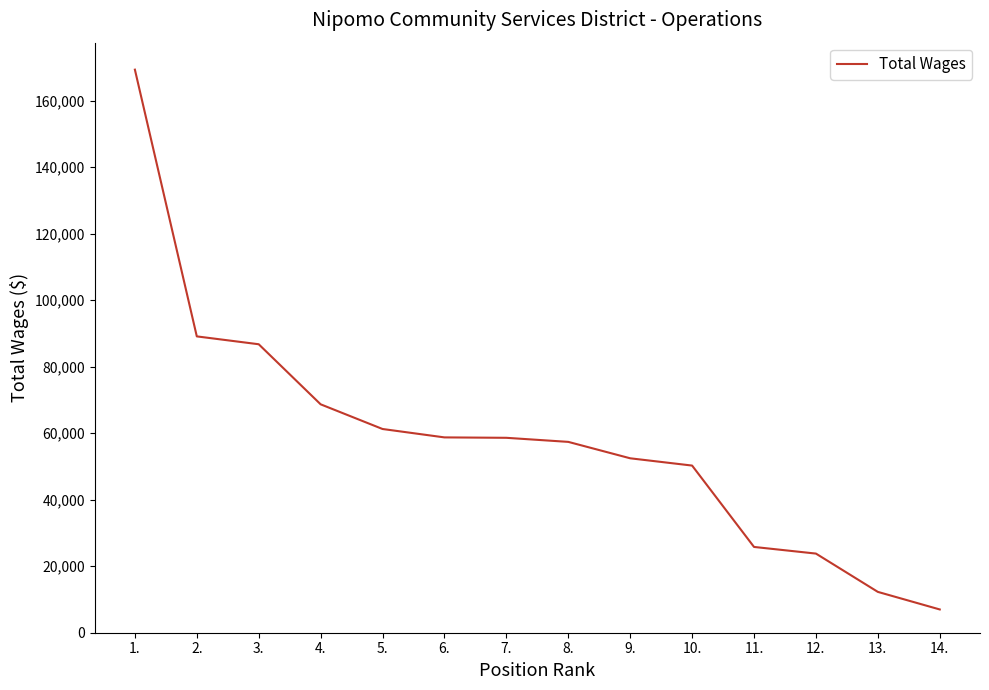

What is the change in value from 3. to 8.?

-29352